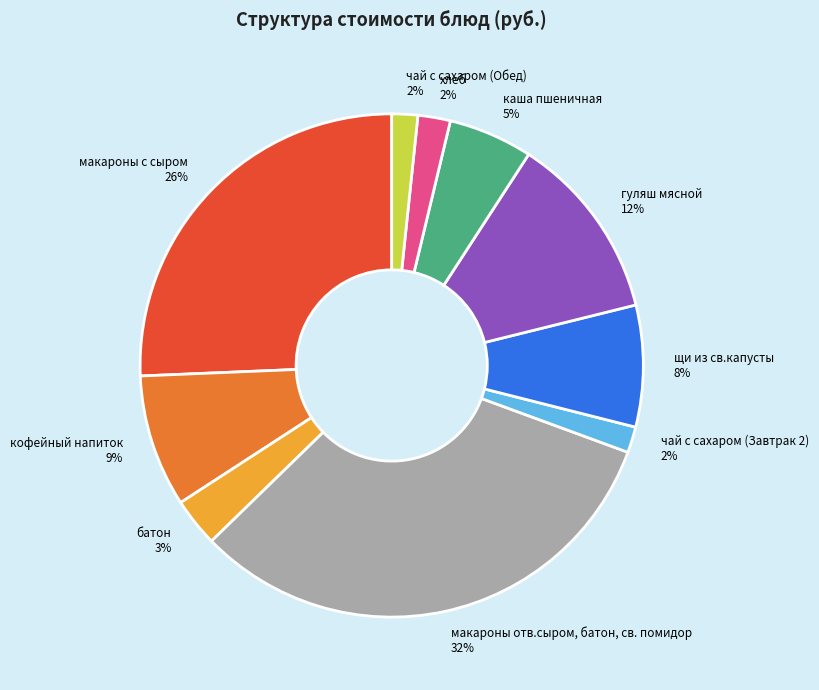

Which has a higher value, батон or кофейный напиток?

кофейный напиток